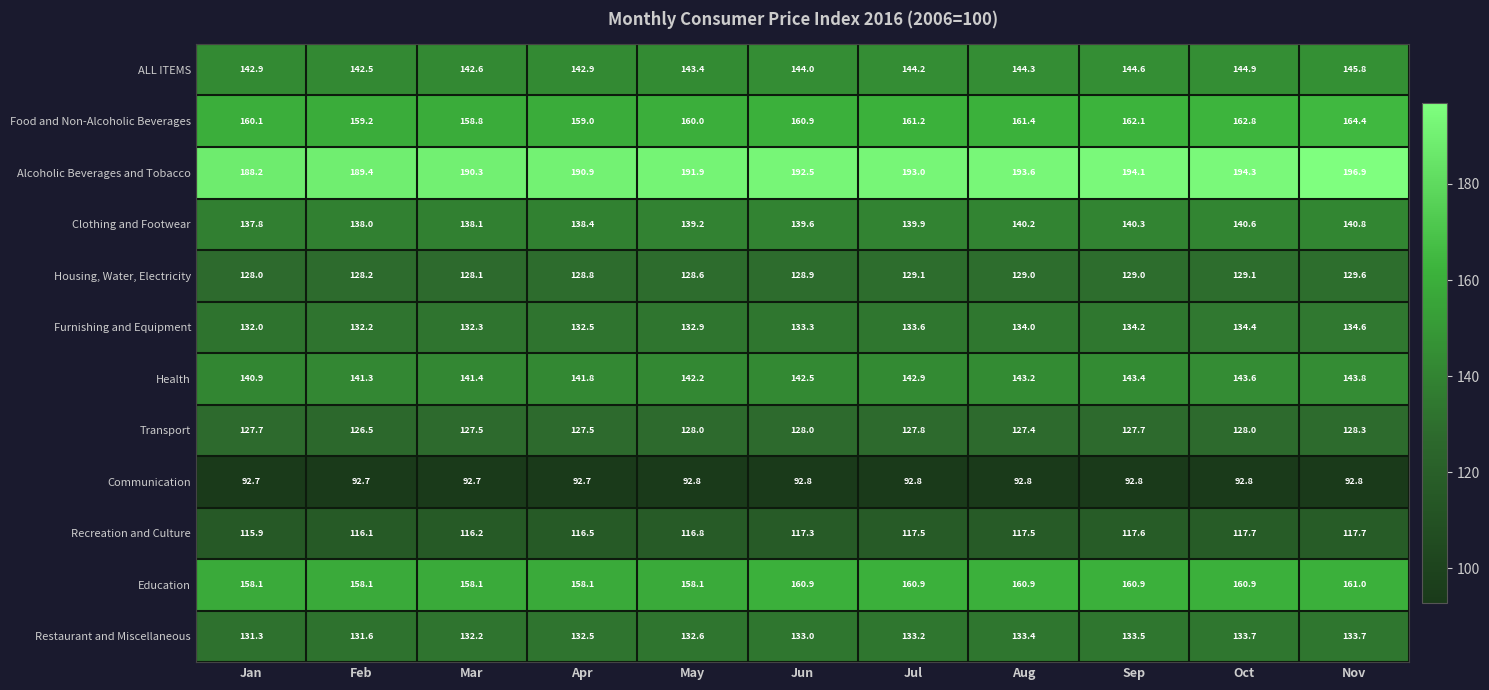

What is the minimum value shown in the chart?

92.7